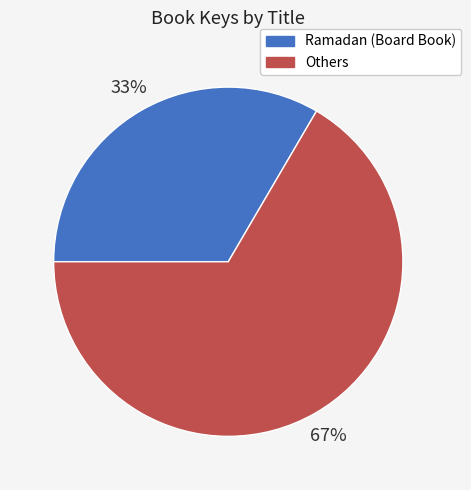

Is it true that Others is 67% of the pie?

True